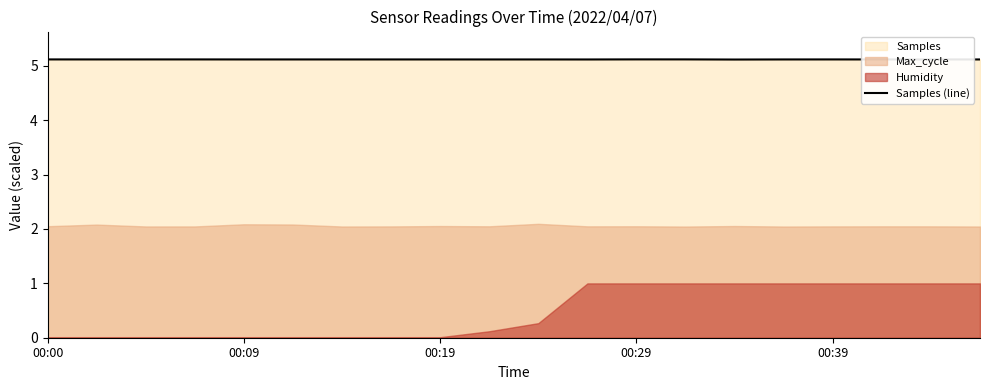

What is the minimum value for Samples (line)?

5.1